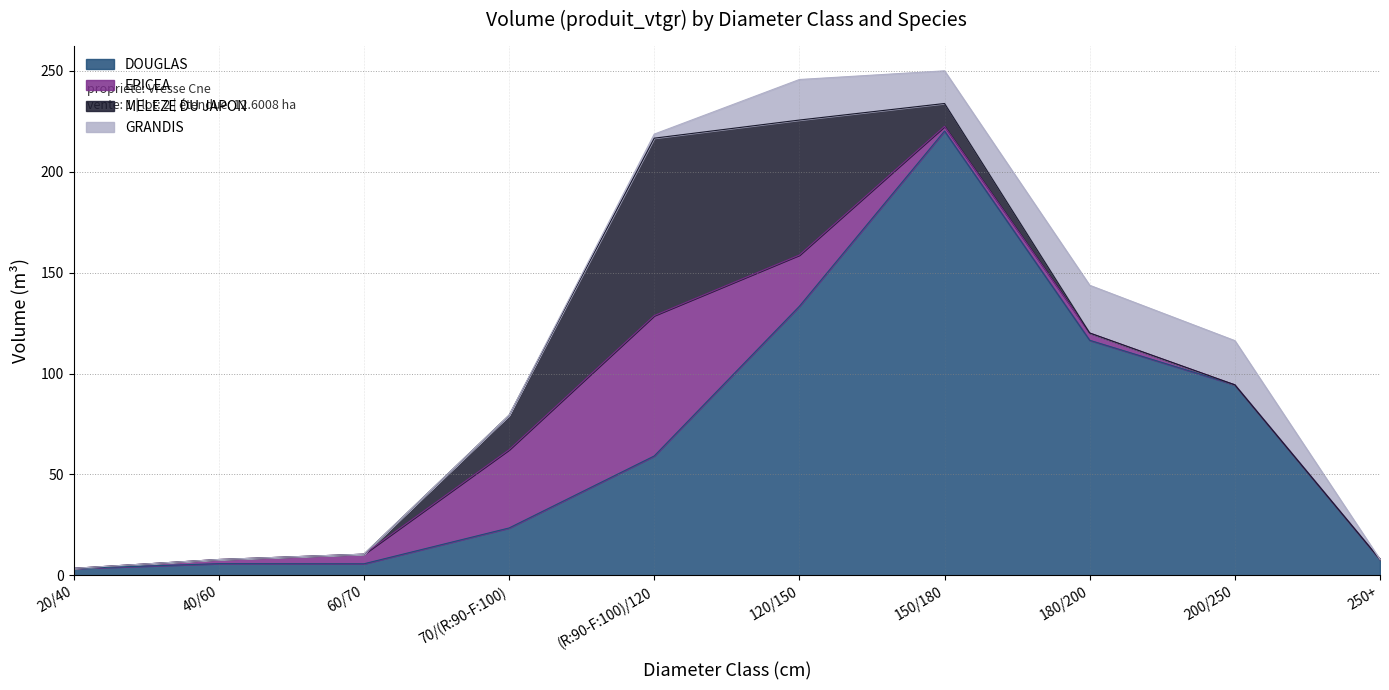

How many intersections are there between EPICEA and MELEZE DU JAPON?

2